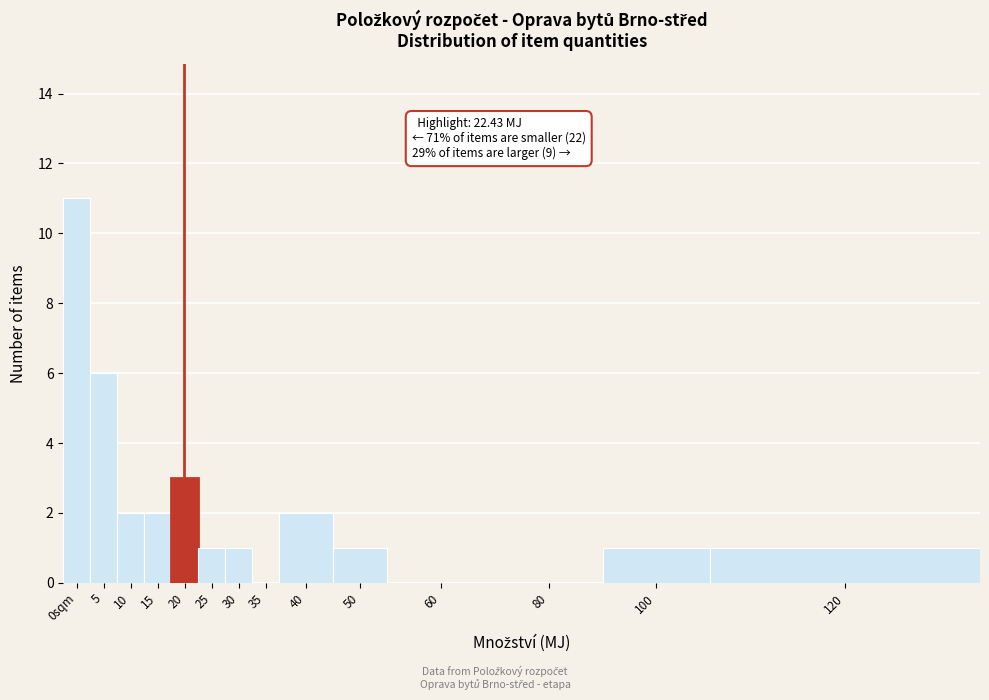

Reading right to left, extract all data points from this chart.

120=1	100=1	80=0	60=0	50=1	40=2	35=0	30=1	25=1	20=3	15=2	10=2	5=6	0sqm=11